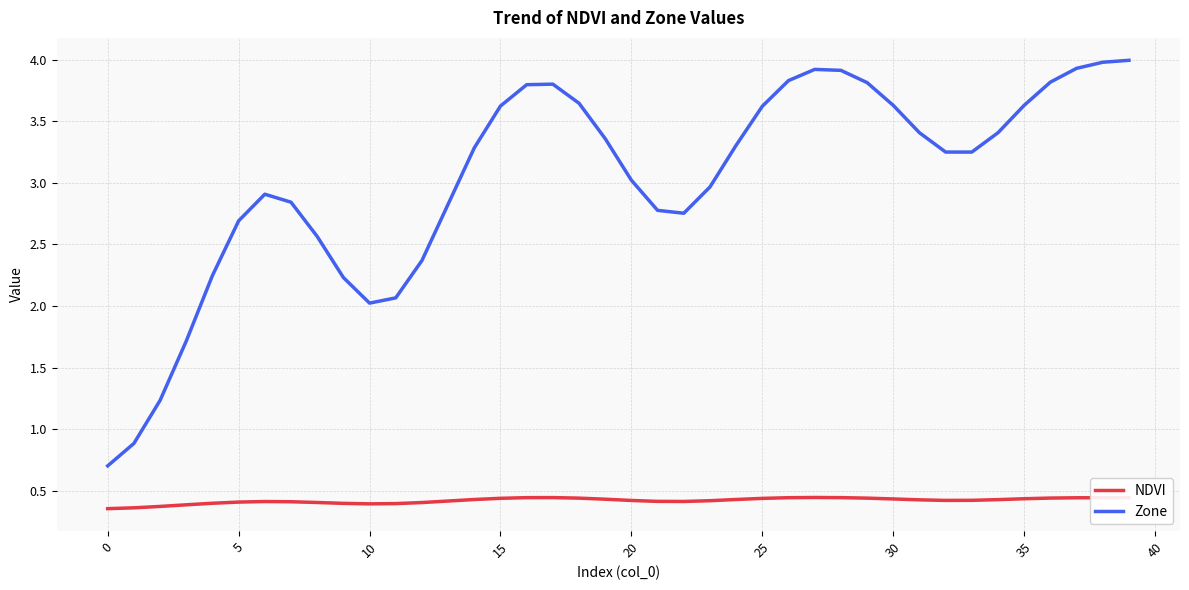

Which series has the largest total across all categories?

Zone